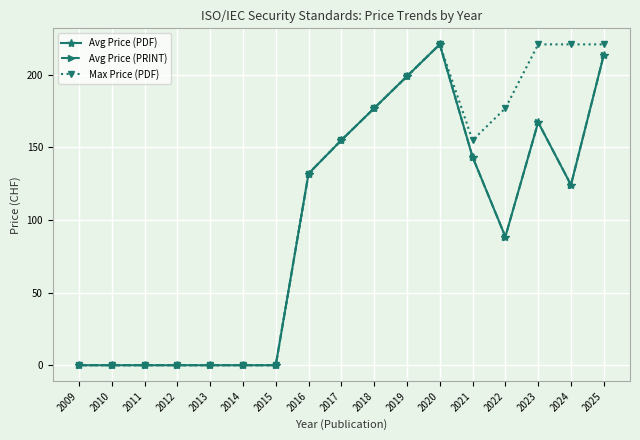

What is the greatest value displayed?

221.0